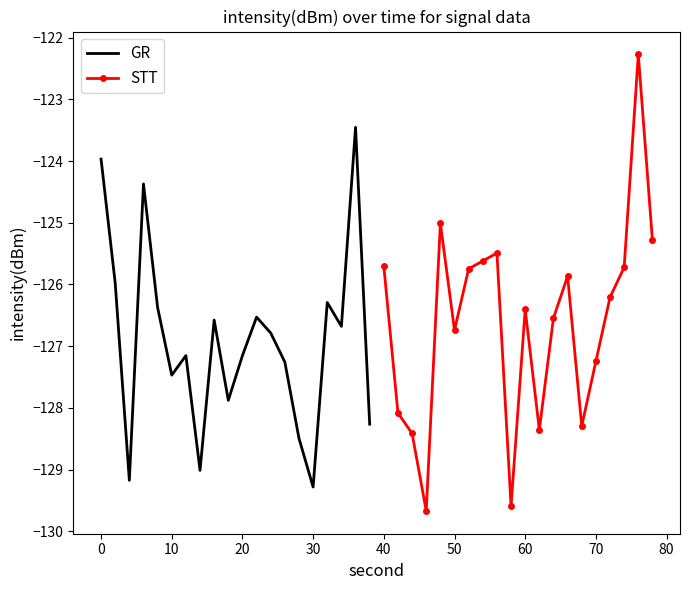

What is the lowest value of the GR series?

-129.3